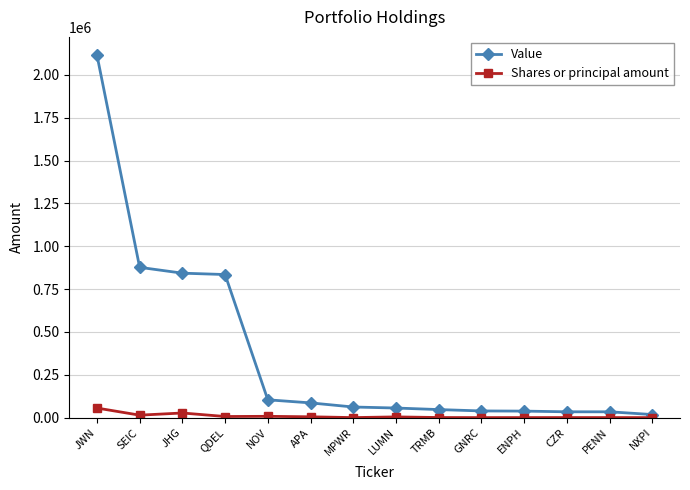

What is the label of the 3rd point from the right?

CZR